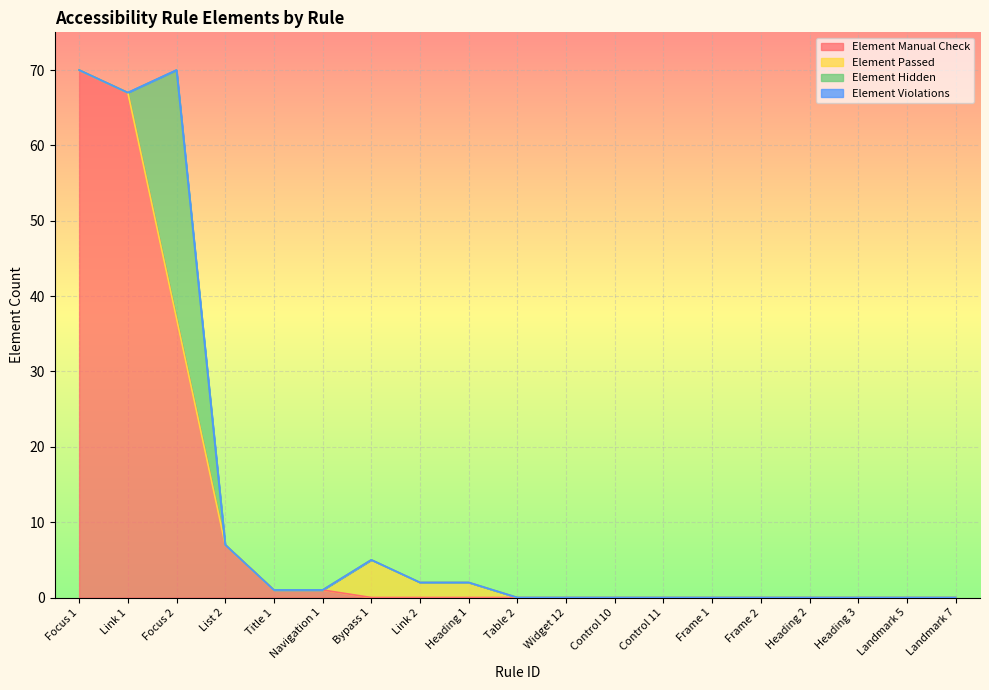

True or false: Element Hidden has a value of 22 at Frame 1.

False